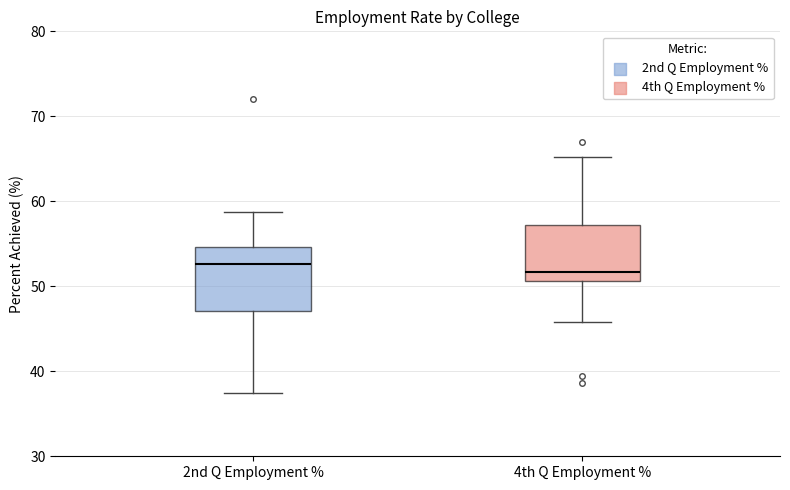

Which box is the tallest, from its lower edge to its upper edge?

2nd Q Employment %